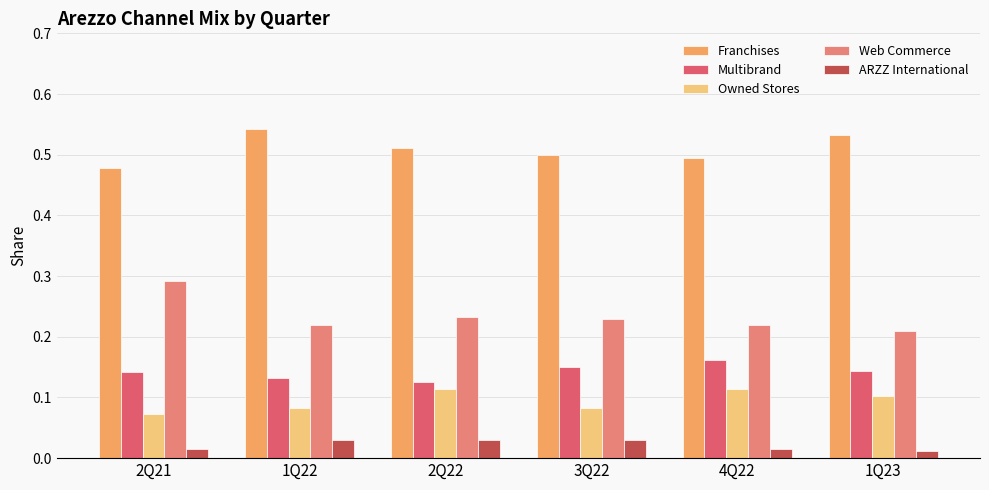

At 4Q22, list the series in order from smallest to largest.

ARZZ International, Owned Stores, Multibrand, Web Commerce, Franchises